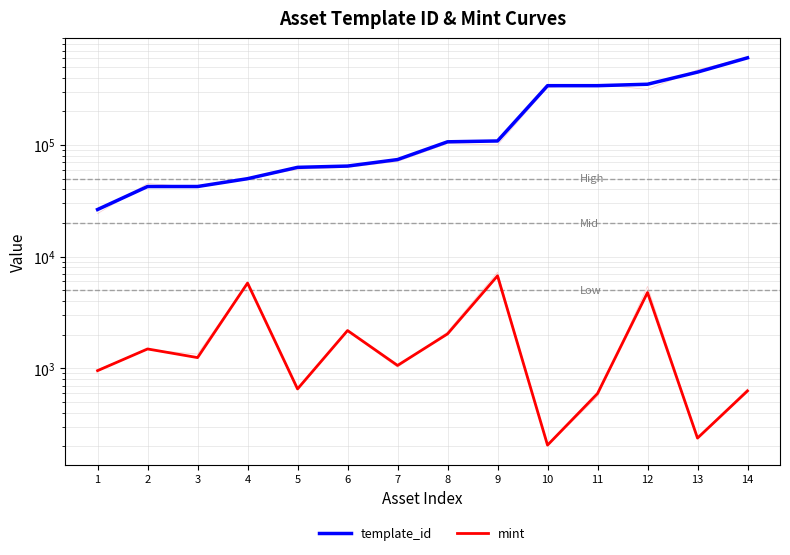

The value of template_id at 8 is 25255. True or false?

False